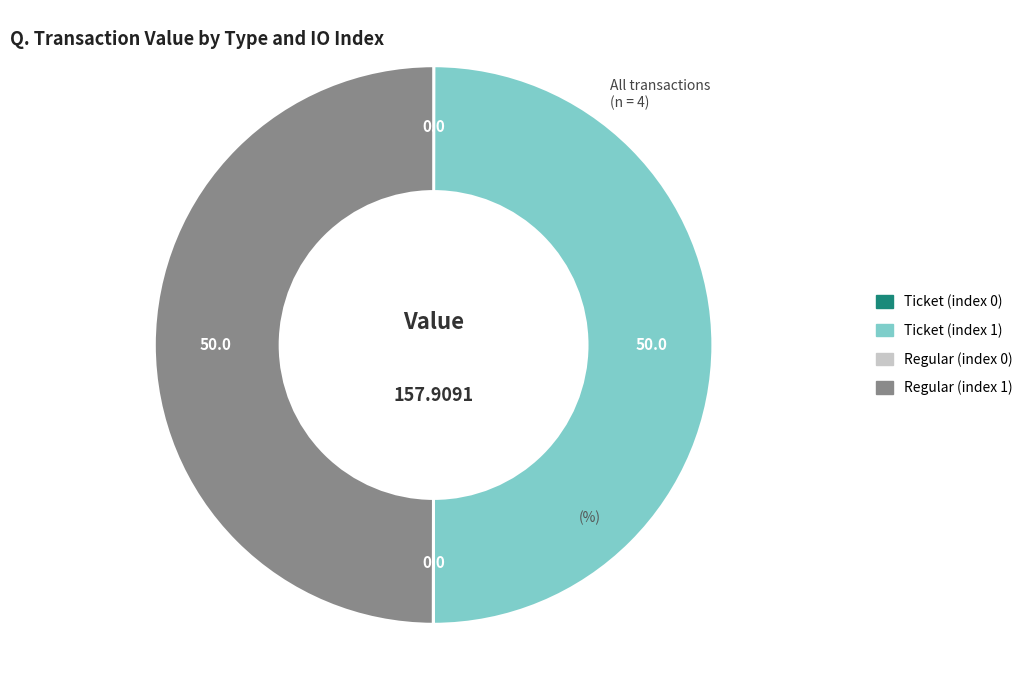

Is there any slice that represents more than half of the pie?

No